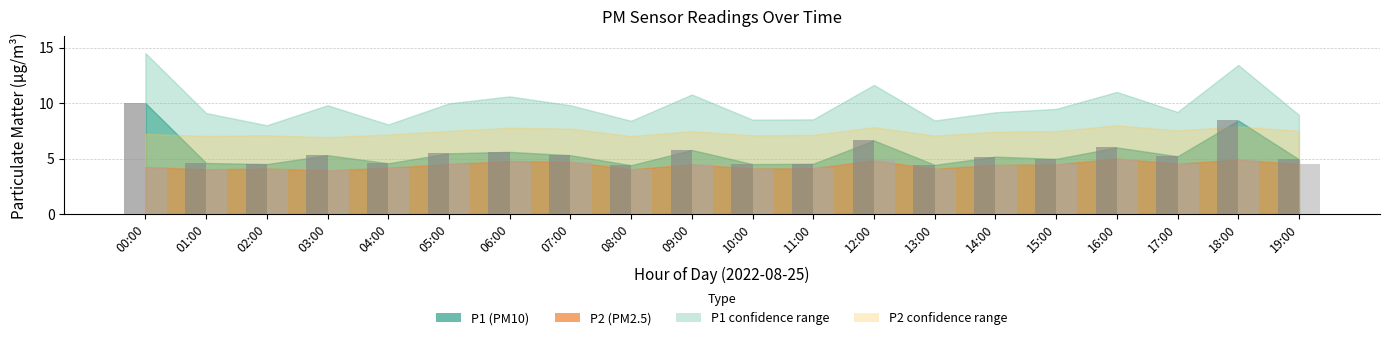

What is the total value across all series at 10:00?

8.6